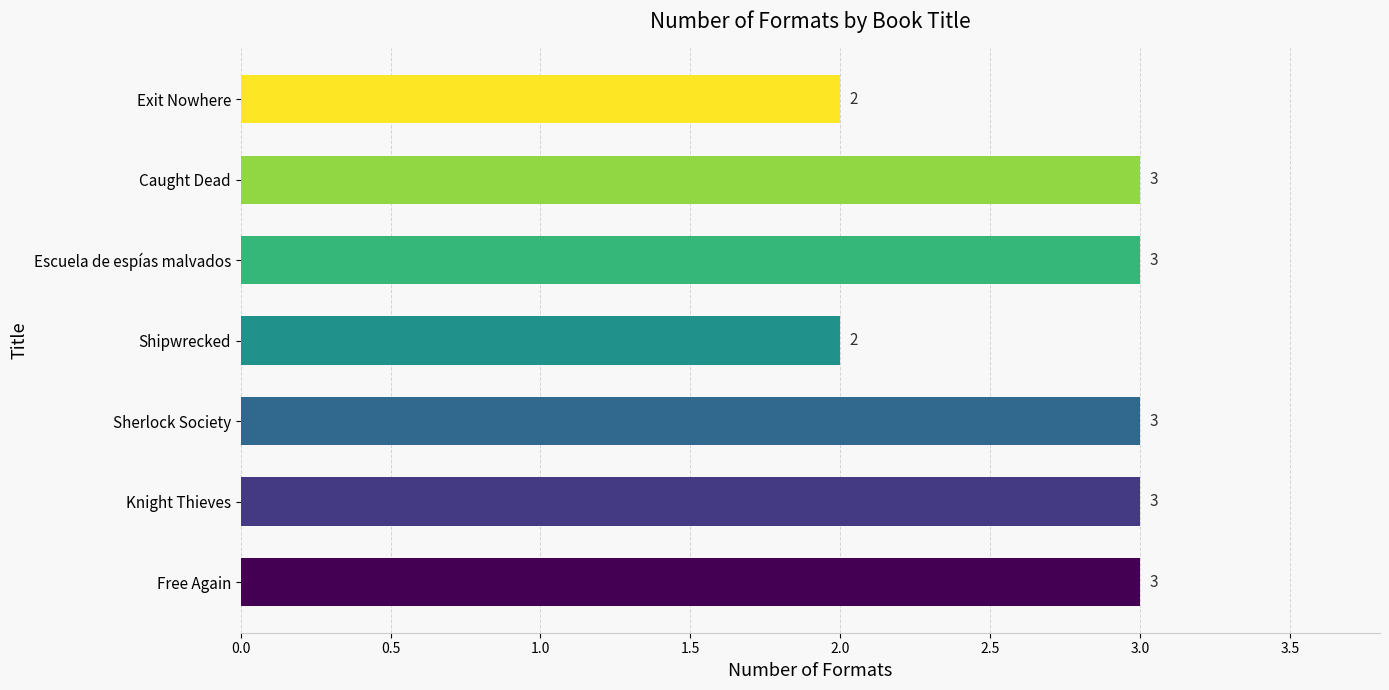

What value does the data have at Escuela de espías malvados?

3